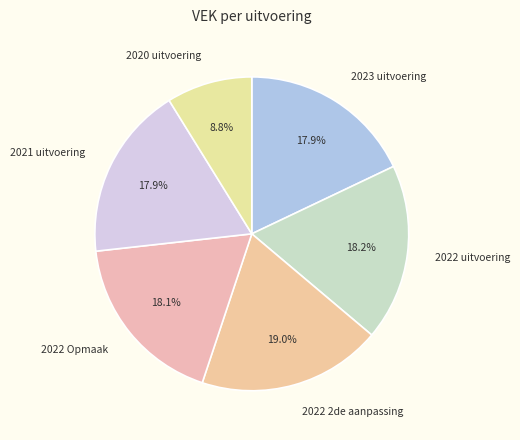

To the nearest percent, what percentage of the pie is 2021 uitvoering?

18%